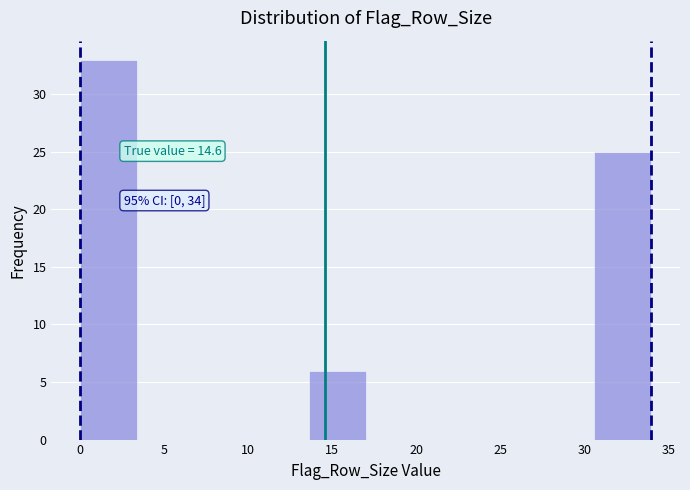

Which range on the x-axis has the tallest bar?

0.0 to 3.4